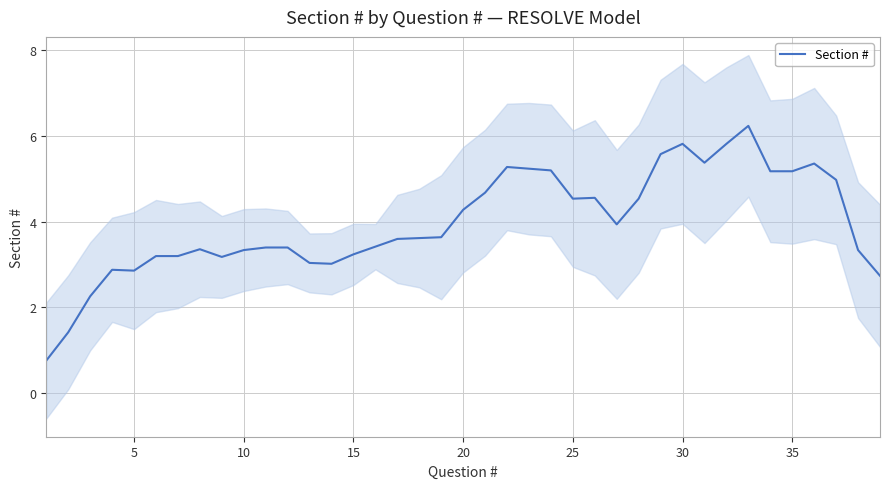

Is it true that Section # equals 1.1 at 35?

False